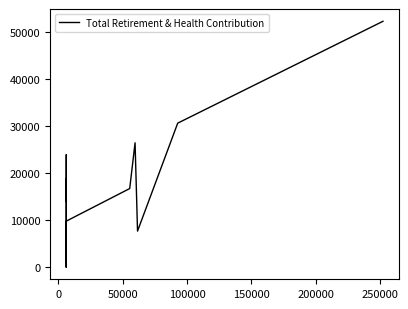

True or false: the data shows 35636 at 10.

False